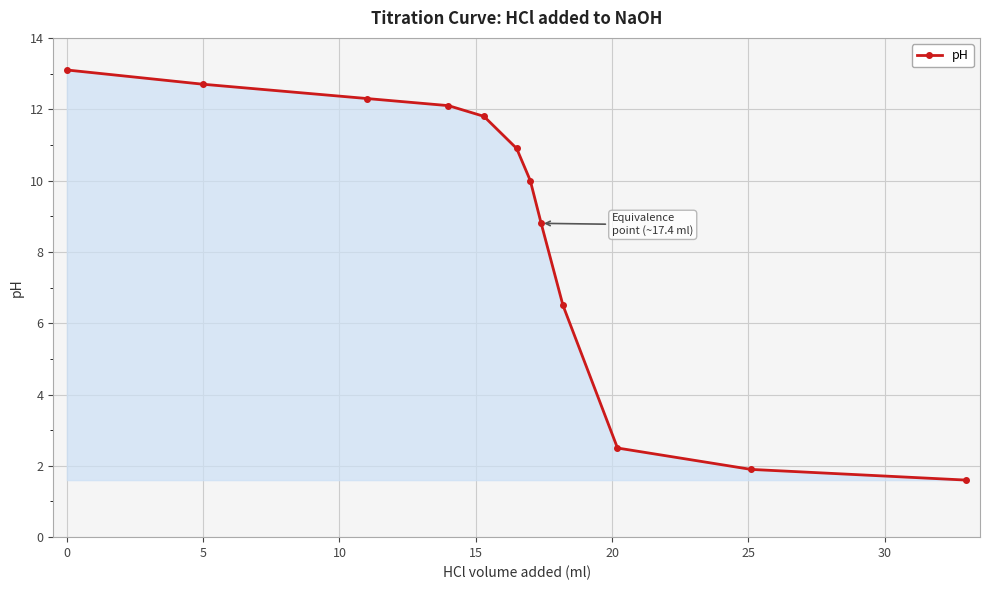

What is the sum of all values?

104.2